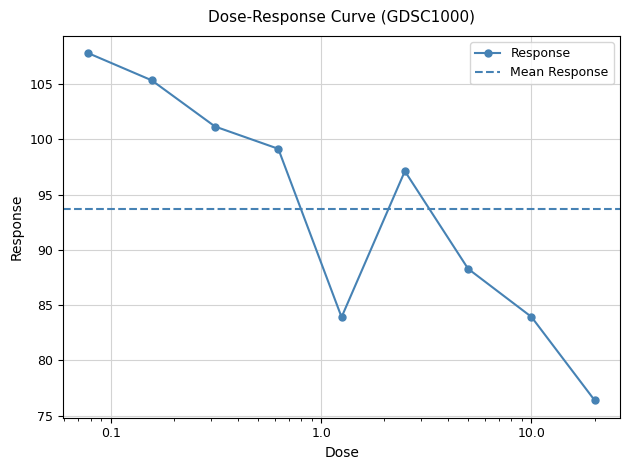

Reading left to right, extract all data points from this chart.

107.8	105.4	101.2	99.2	83.9	97.1	88.3	83.9	76.4